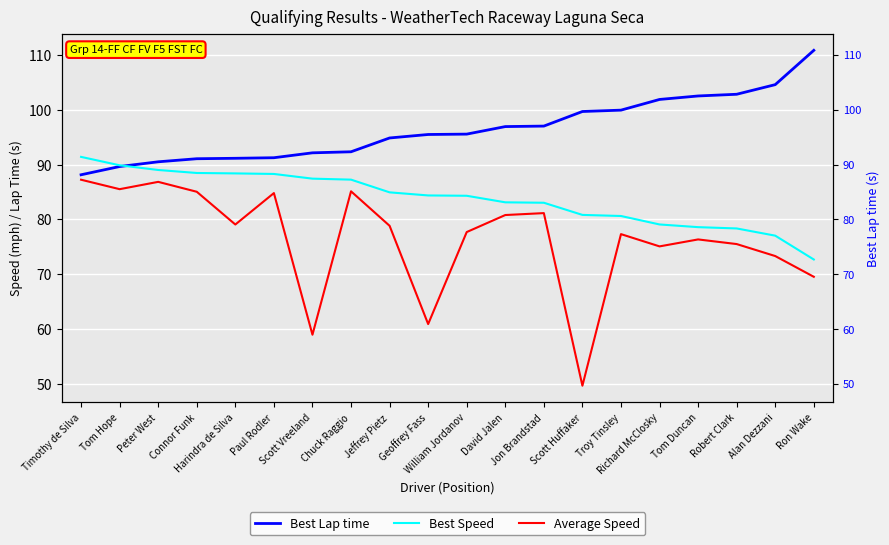

At how many categories does at least one series exceed 77?

20